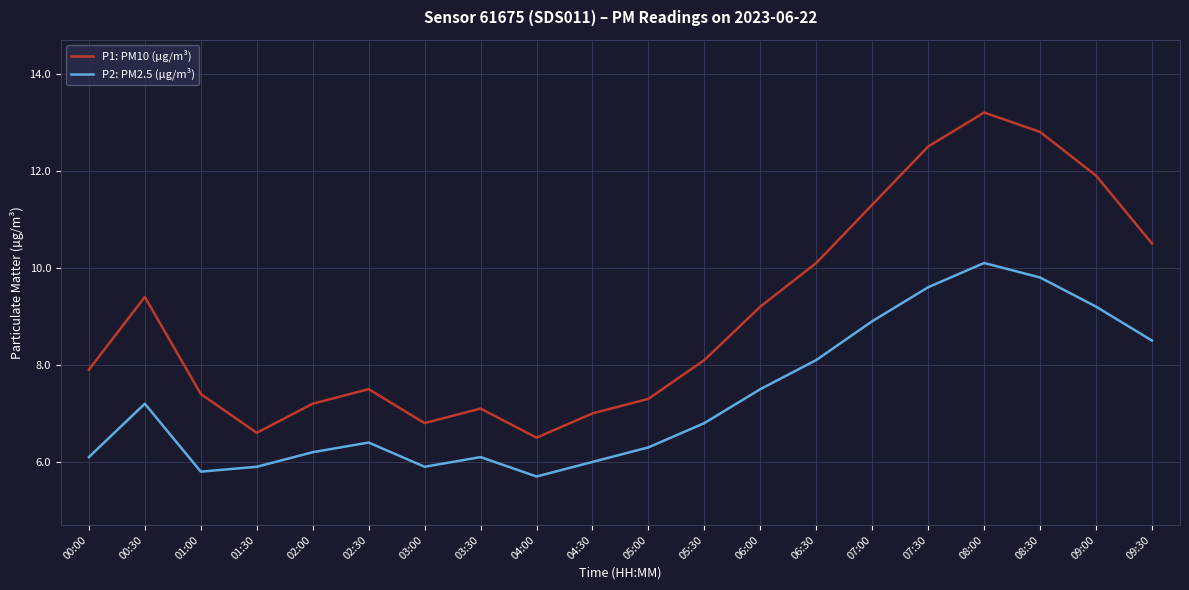

Where is P1: PM10 (µg/m³) nearest to the value 9?

06:00